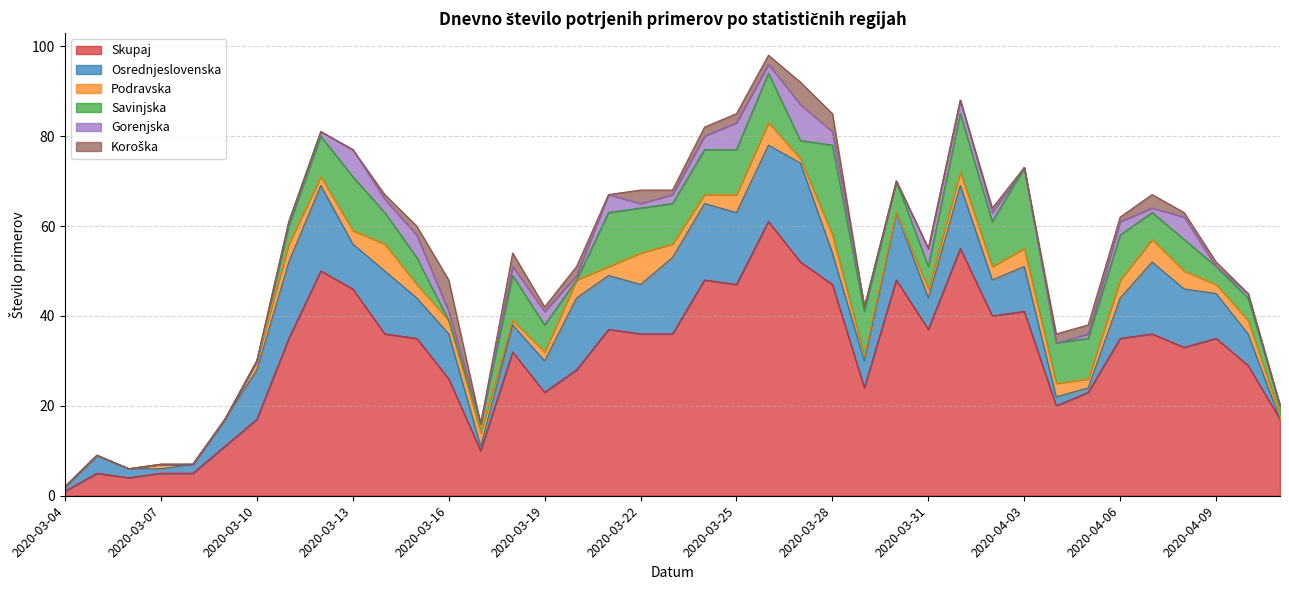

List the series in order of their peak value, highest first.

Skupaj, Osrednjeslovenska, Savinjska, Gorenjska, Podravska, Koroška